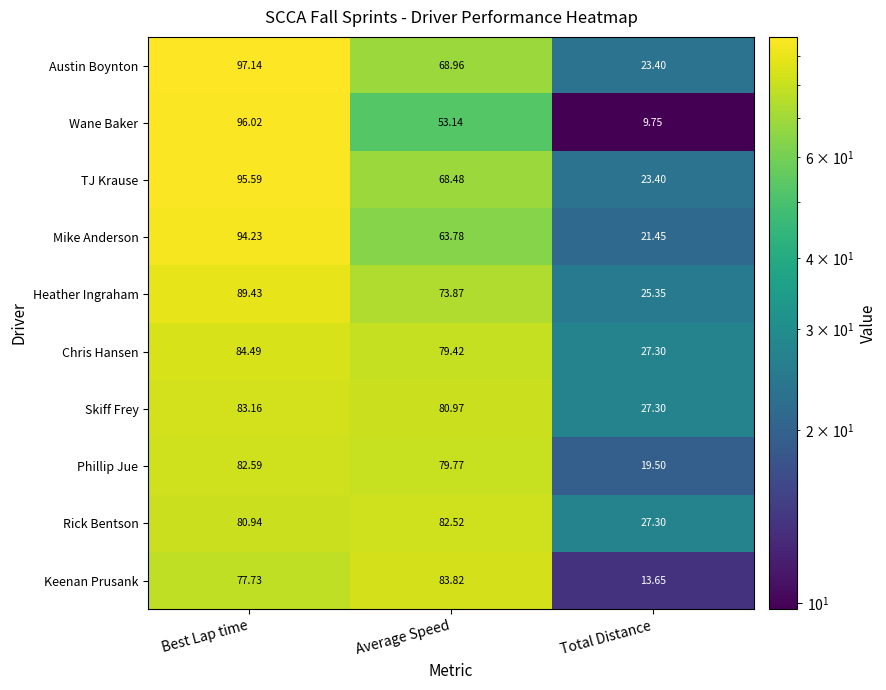

Which series has the largest range (max minus min)?

Wane Baker